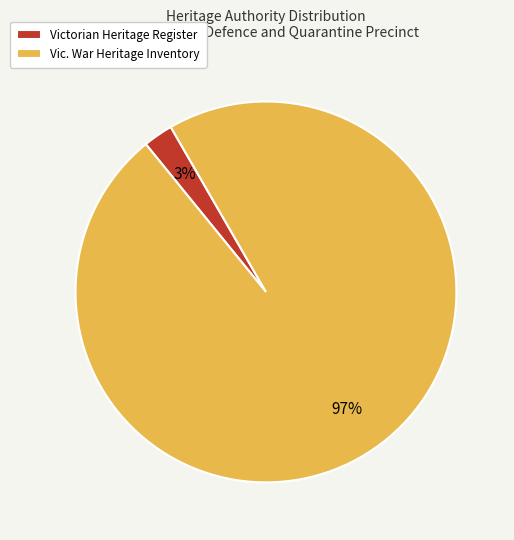

Which has a higher value, Vic. War Heritage Inventory or Victorian Heritage Register?

Vic. War Heritage Inventory